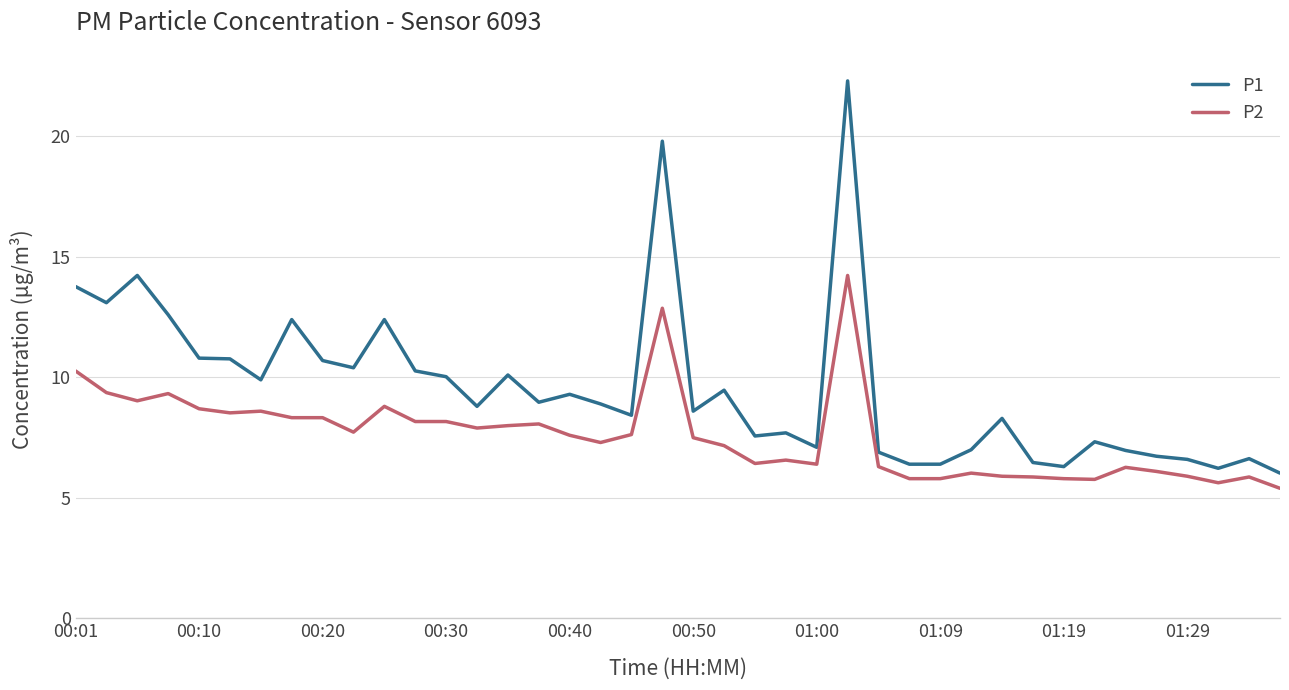

Which series has the widest spread of values?

P1